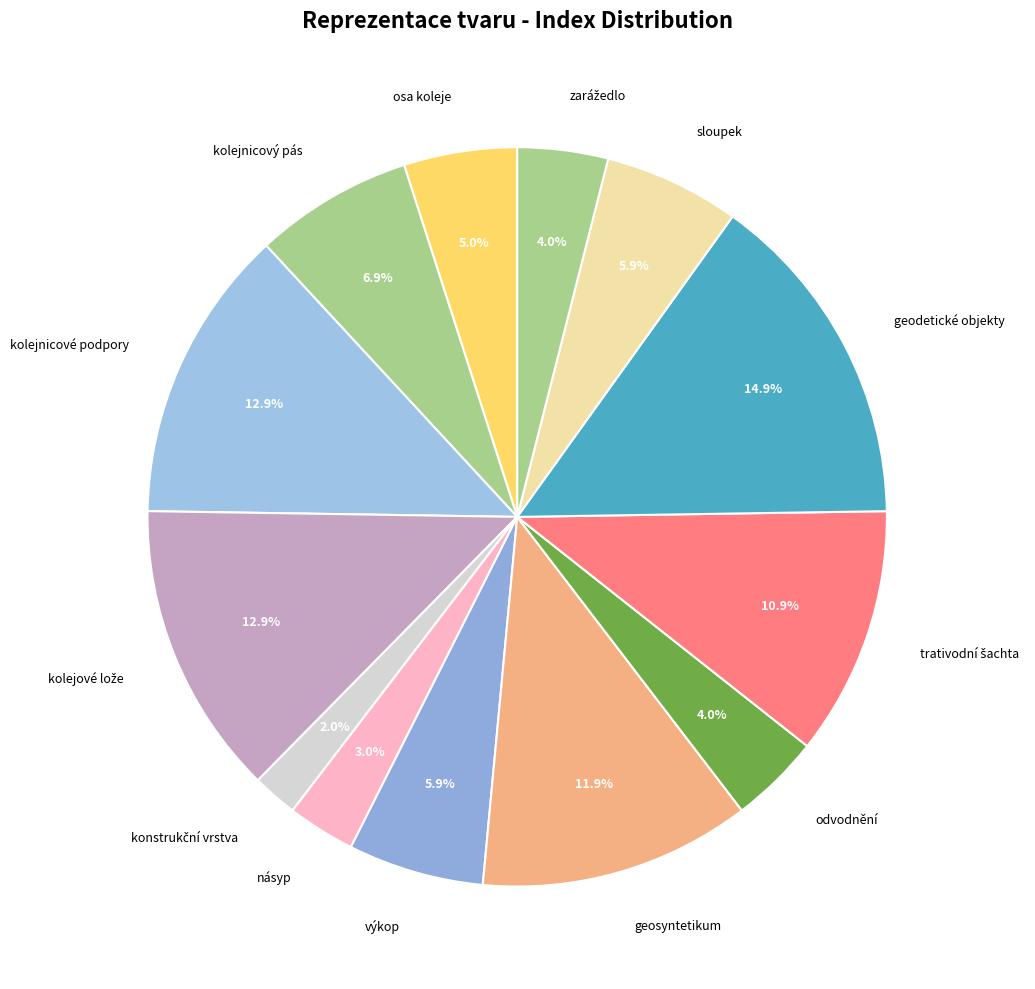

To the nearest percent, what is the difference between the largest and smallest slice percentages?

13%